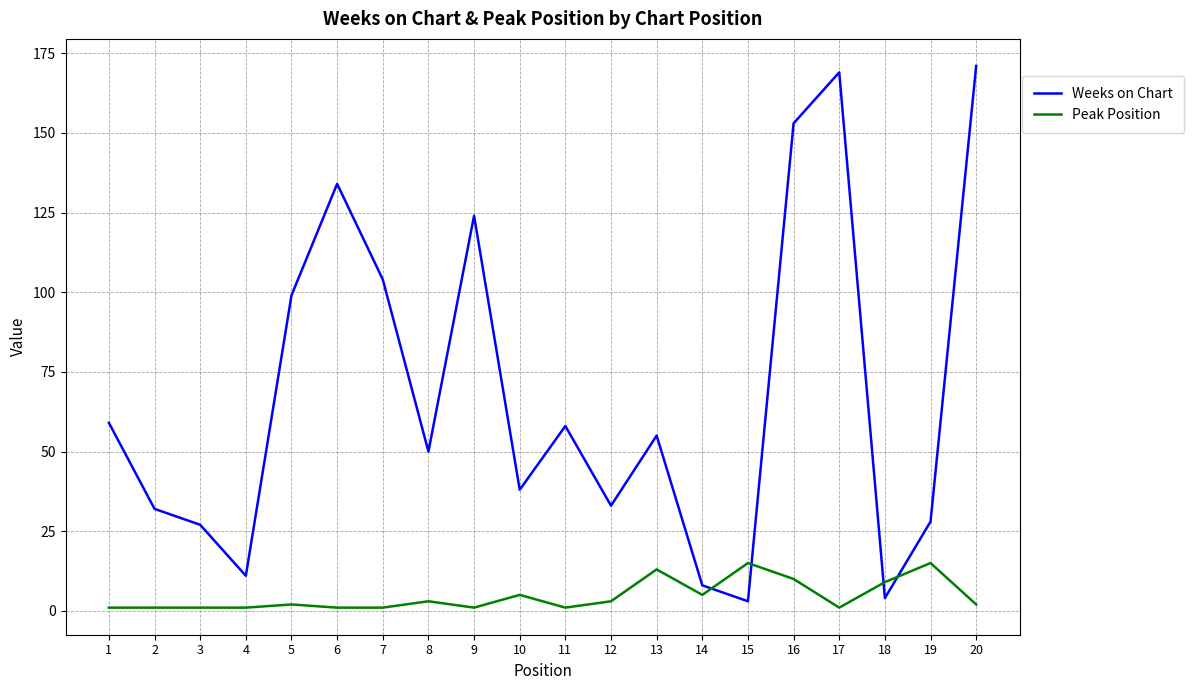

What is the sum of the Weeks on Chart values at 12 and 14?

41